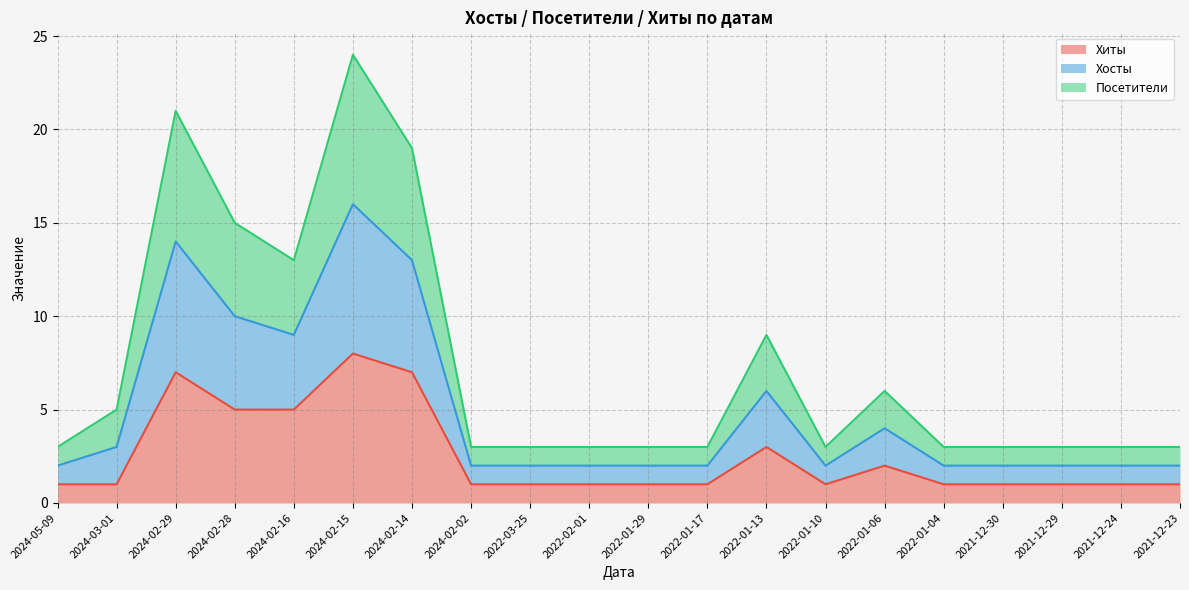

Is it true that Посетители equals 1 at 2022-03-25?

False